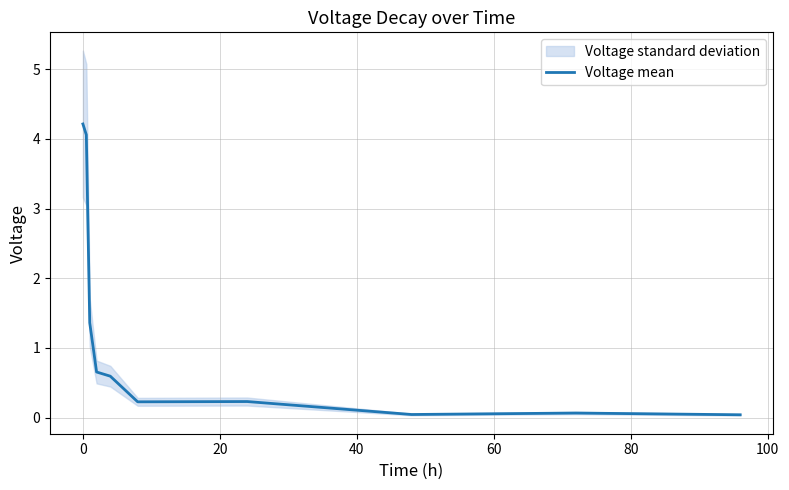

What is the maximum value for Voltage mean?

4.2